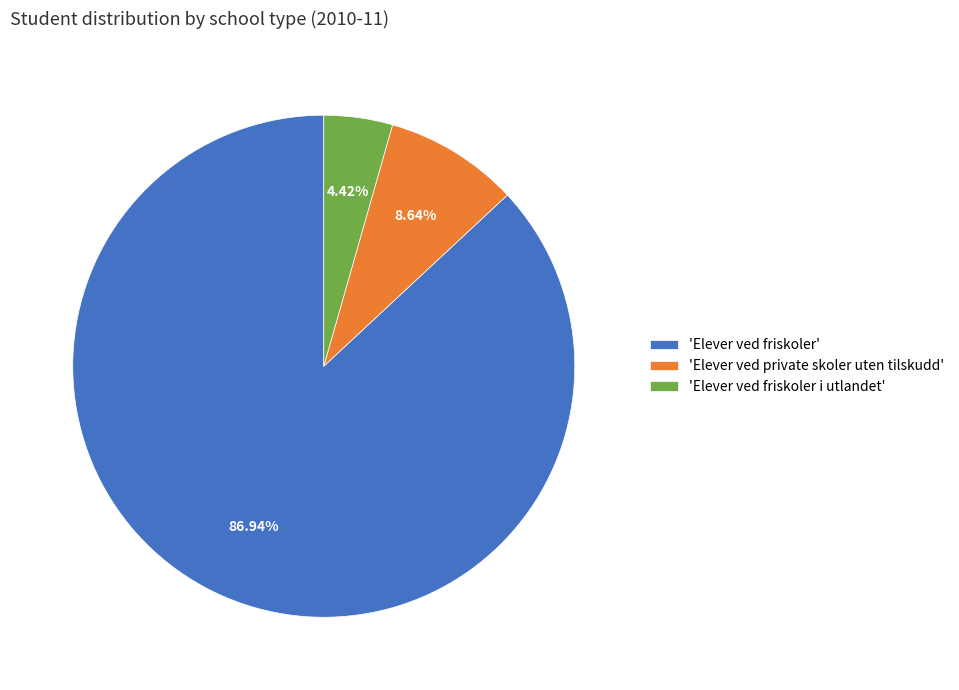

What is the smallest slice in the pie chart?

'Elever ved friskoler i utlandet'